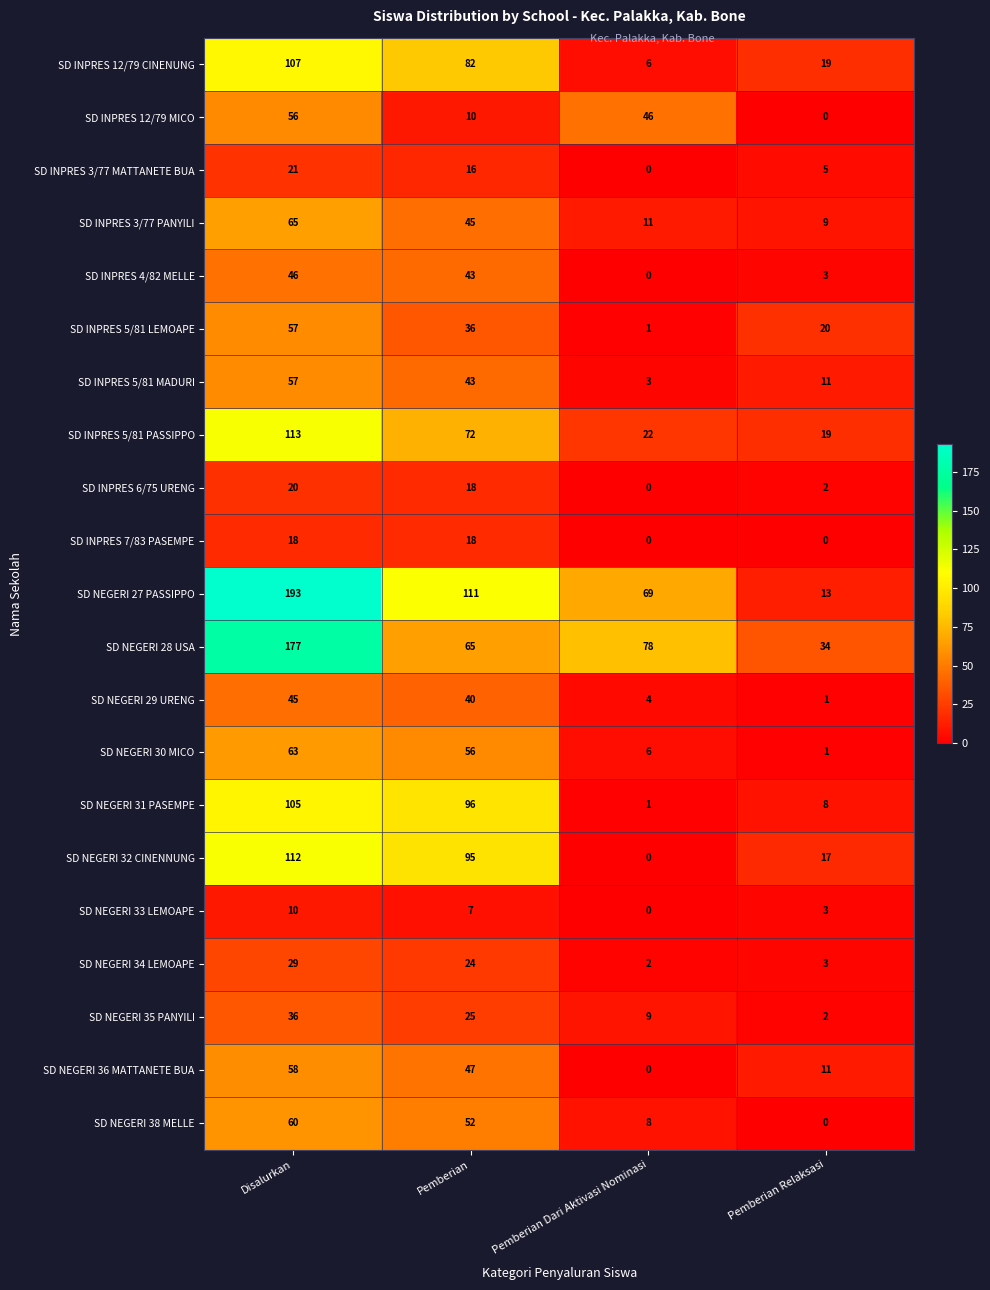

The SD INPRES 5/81 MADURI series shows 3 at Pemberian Dari Aktivasi Nominasi. True or false?

True